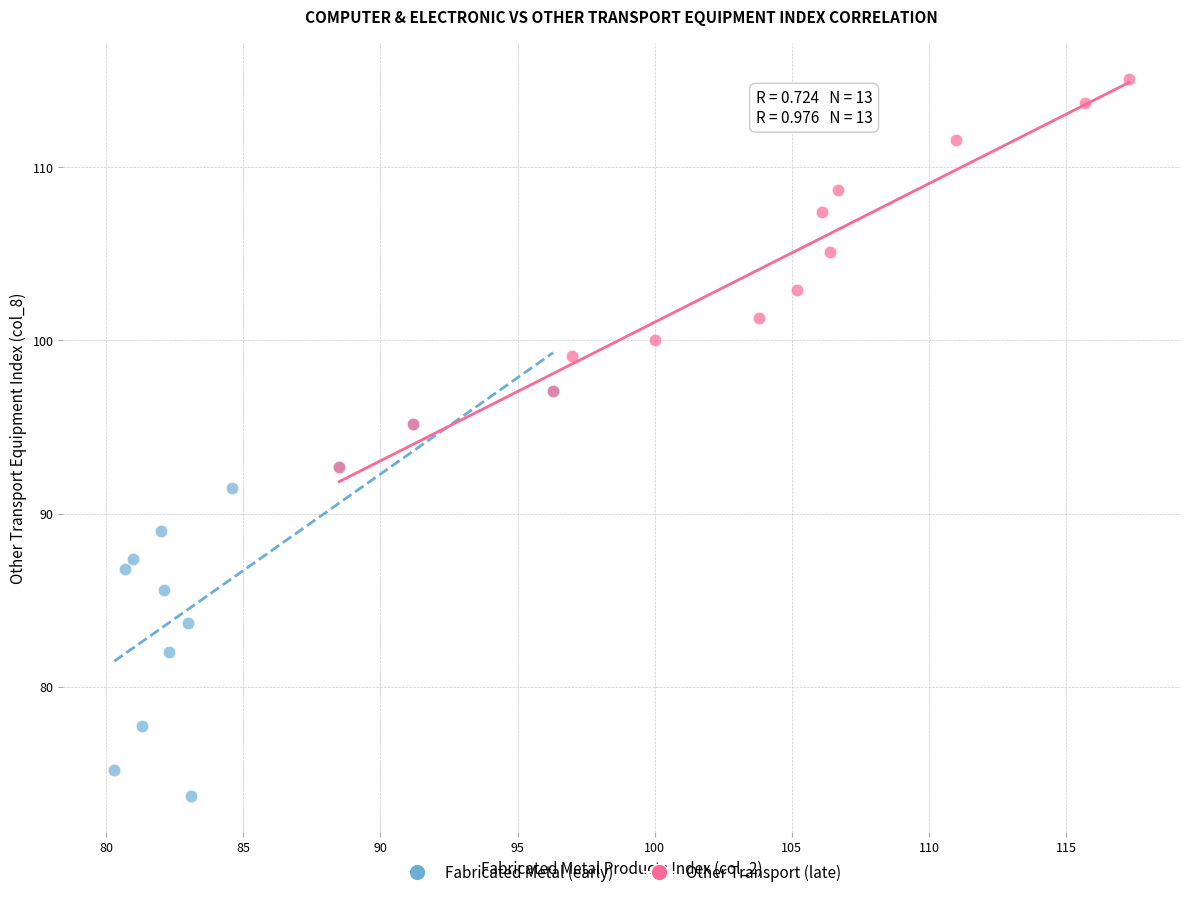

Which series contains the lowest Y value?

Fabricated Metal (early)